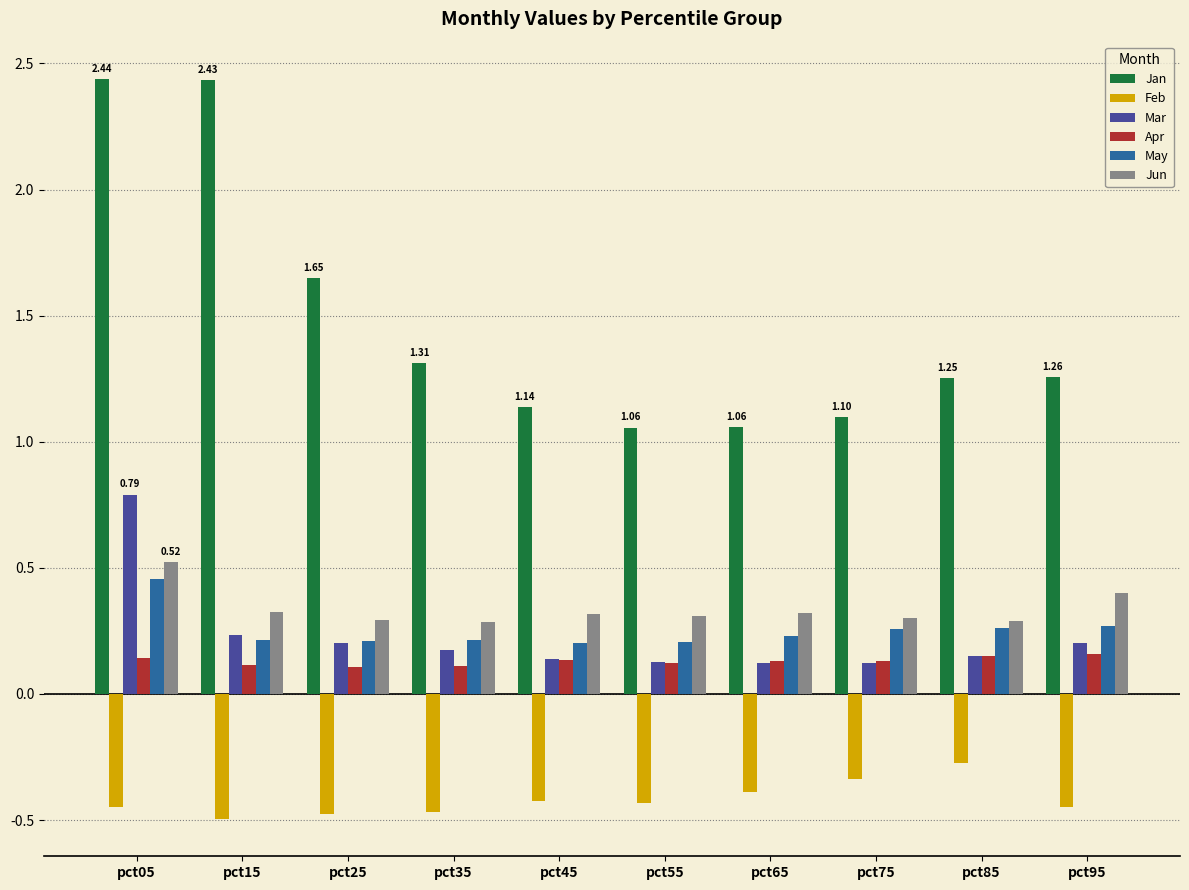

What is the difference between the highest and lowest values at pct85?

1.5